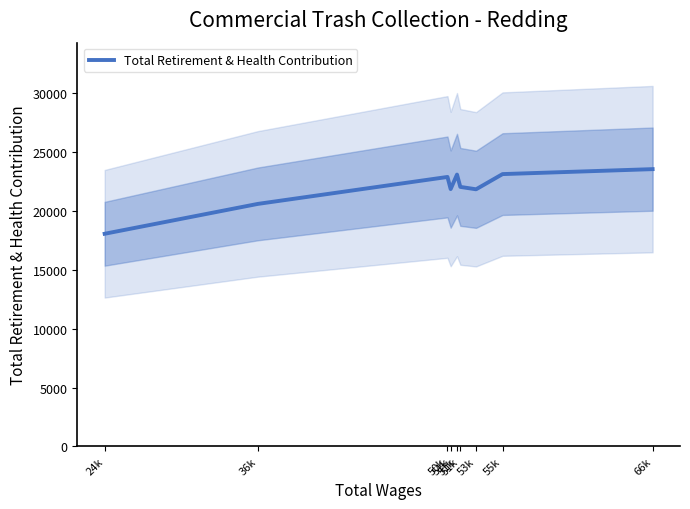

At which label does the data first exceed 22046?

50k